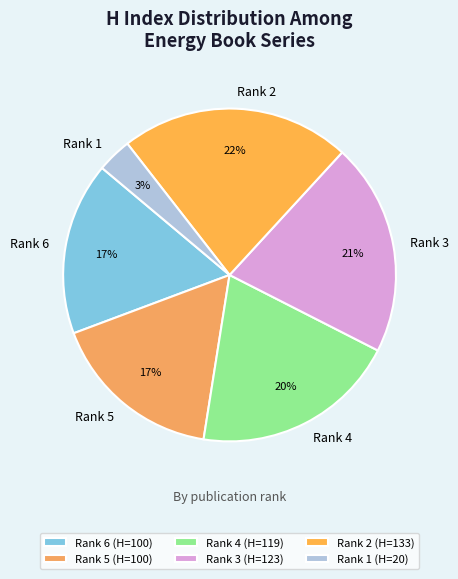

To the nearest percent, what is the average slice percentage?

17%